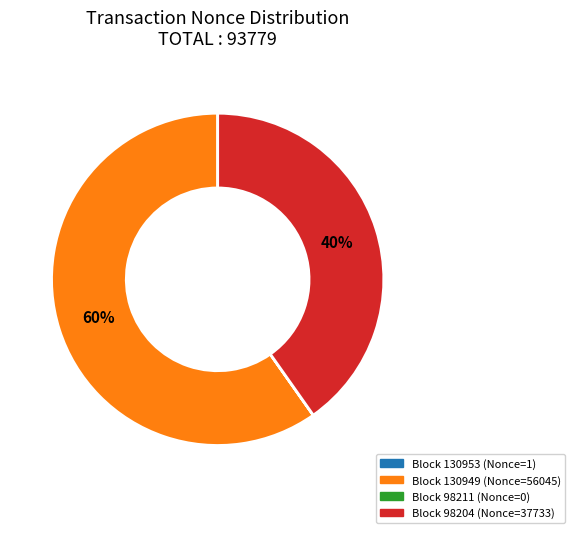

To the nearest percent, what is the average slice percentage?

25%